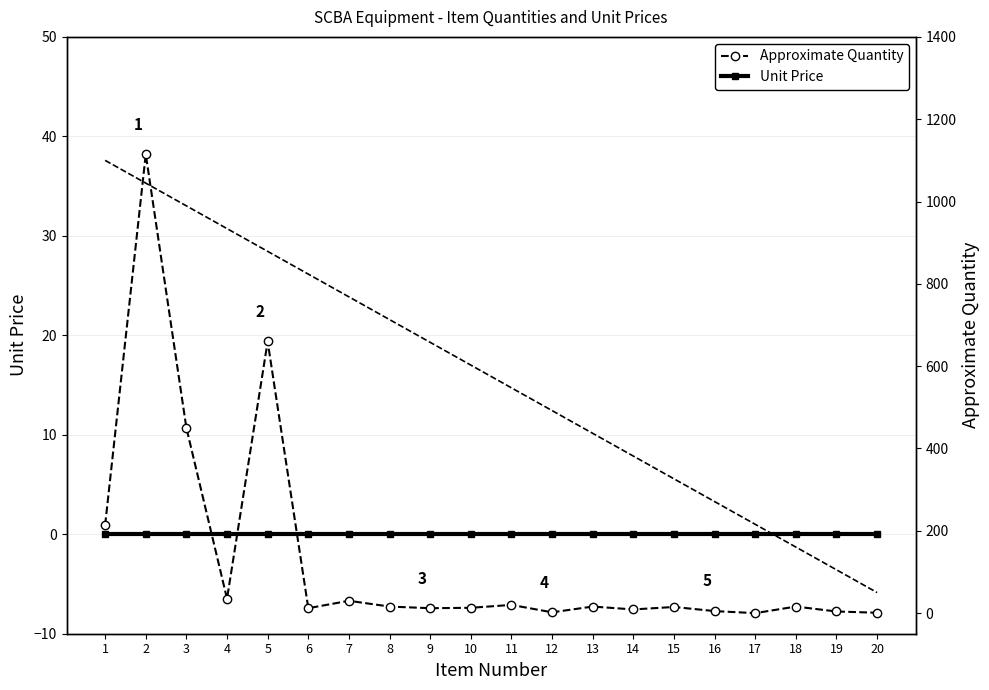

At how many categories does at least one series exceed 704?

1